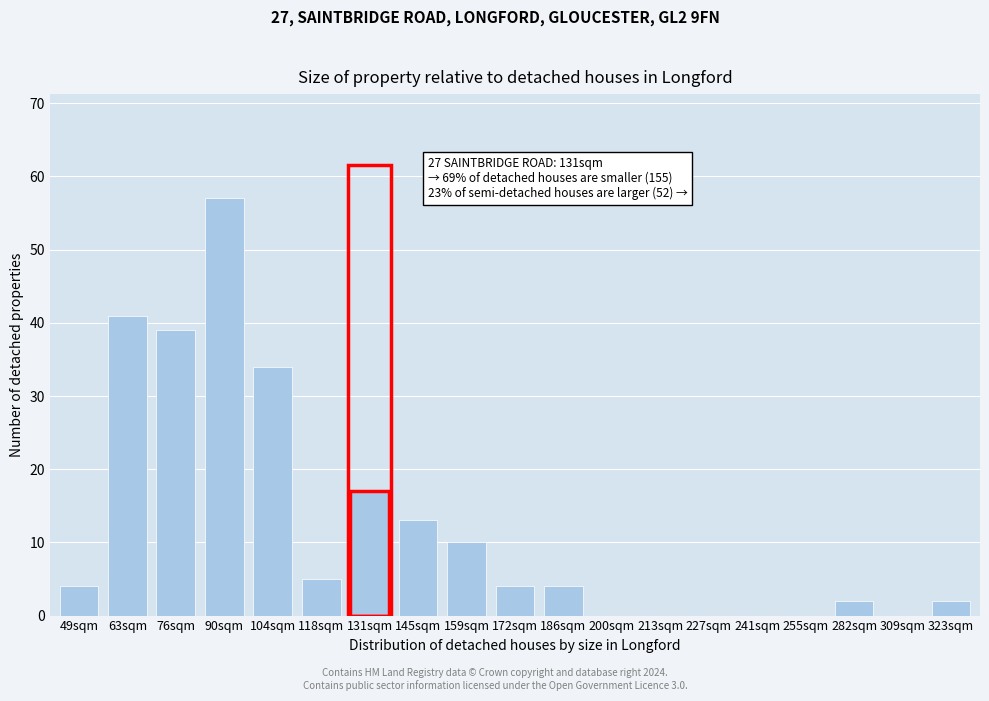

Reading right to left, extract all data points from this chart.

323sqm=2	309sqm=0	282sqm=2	255sqm=0	241sqm=0	227sqm=0	213sqm=0	200sqm=0	186sqm=4	172sqm=4	159sqm=10	145sqm=13	131sqm=17	118sqm=5	104sqm=34	90sqm=57	76sqm=39	63sqm=41	49sqm=4